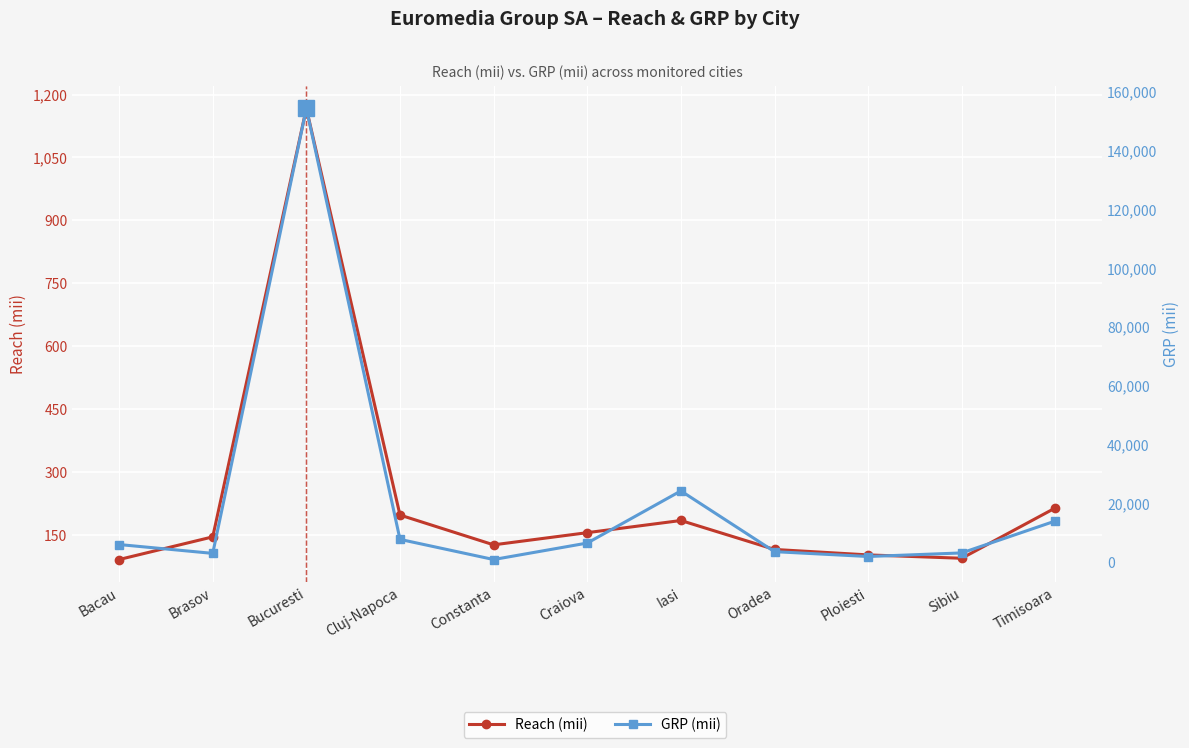

How many interior local peaks does the Reach (mii) series have?

2